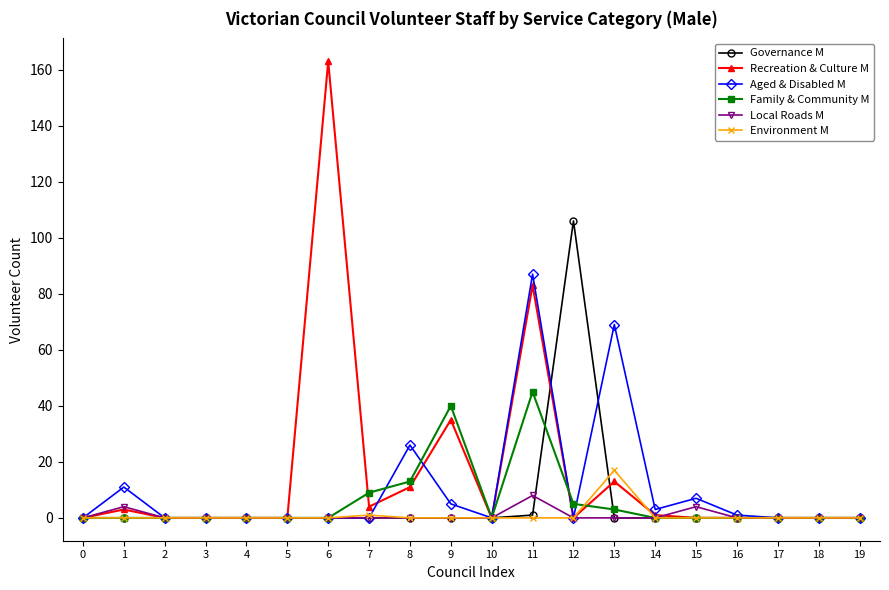

Reading left to right, list all the values displayed in this chart.

Governance M: 0	0	0	0	0	0	0	0	0	0	0	1	106	0	0	0	0	0	0	0
Recreation & Culture M: 0	3	0	0	0	0	163	4	11	35	0	83	0	13	1	0	0	0	0	0
Aged & Disabled M: 0	11	0	0	0	0	0	0	26	5	0	87	0	69	3	7	1	0	0	0
Family & Community M: 0	0	0	0	0	0	0	9	13	40	0	45	5	3	0	0	0	0	0	0
Local Roads M: 0	4	0	0	0	0	0	0	0	0	0	8	0	0	0	4	0	0	0	0
Environment M: 0	0	0	0	0	0	0	1	0	0	0	0	0	17	0	0	0	0	0	0